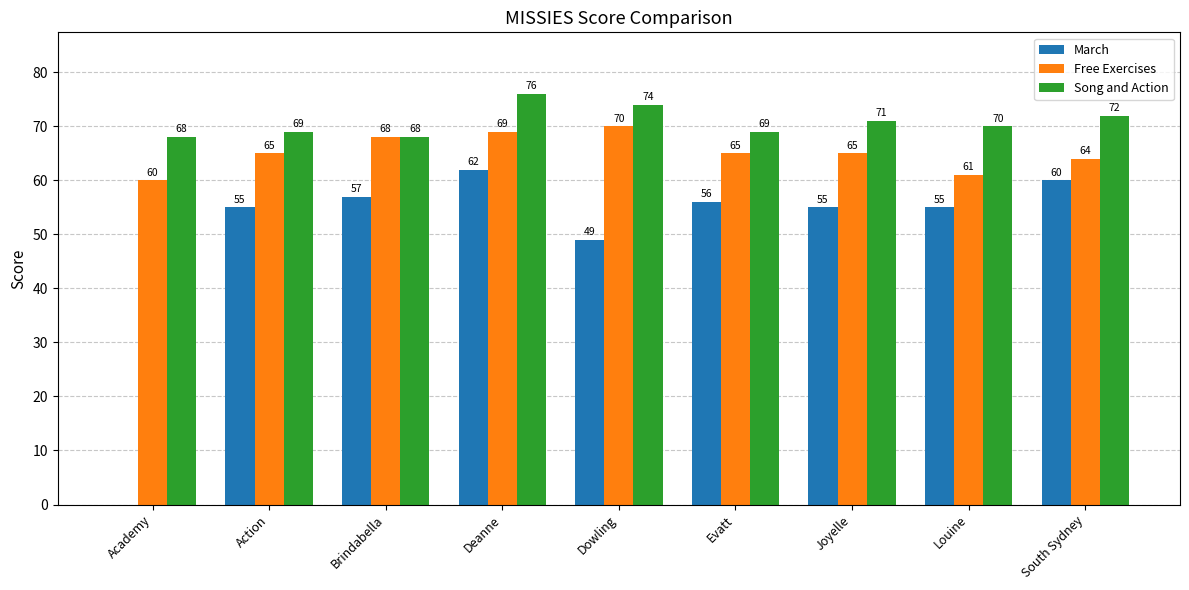

Reading left to right, list all the values displayed in this chart.

March: 0	55	57	62	49	56	55	55	60
Free Exercises: 60	65	68	69	70	65	65	61	64
Song and Action: 68	69	68	76	74	69	71	70	72